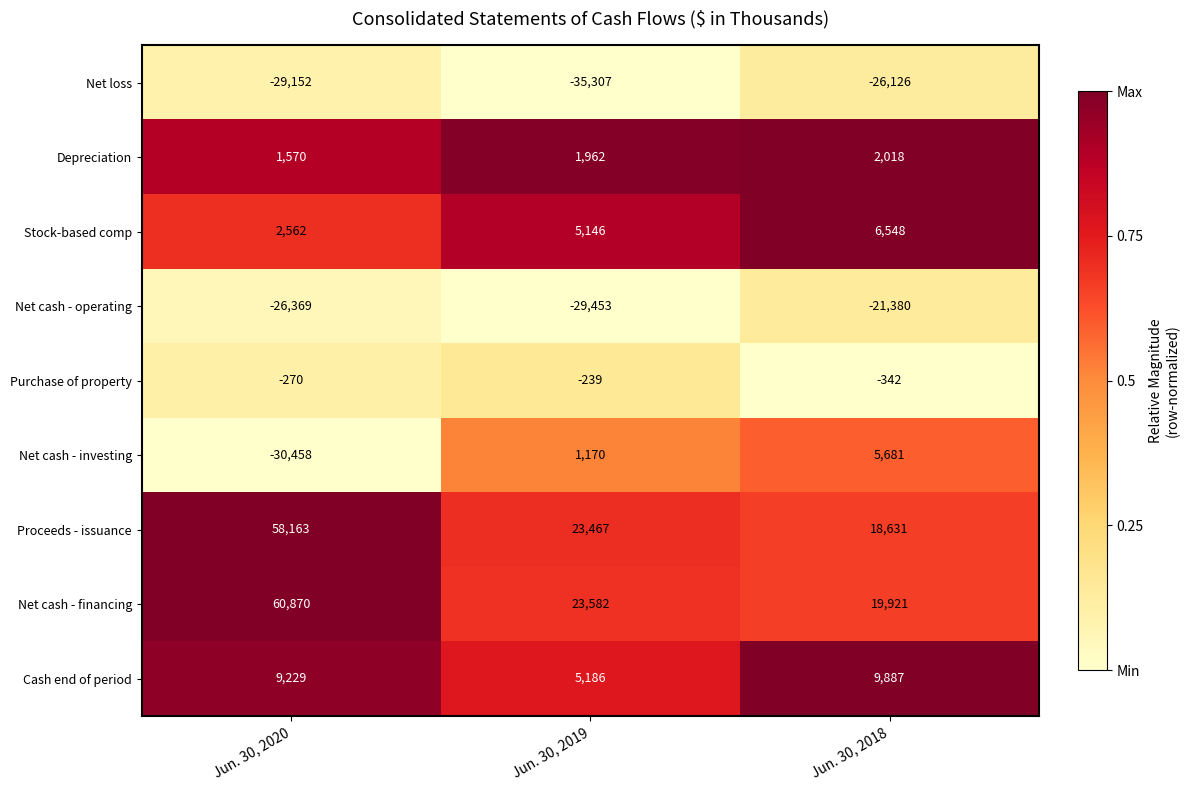

Reading left to right, transcribe all the data shown in this chart.

Net loss: -29152	-35307	-26126
Depreciation: 1570	1962	2018
Stock-based comp: 2562	5146	6548
Net cash - operating: -26369	-29453	-21380
Purchase of property: -270	-239	-342
Net cash - investing: -30458	1170	5681
Proceeds - issuance: 58163	23467	18631
Net cash - financing: 60870	23582	19921
Cash end of period: 9229	5186	9887